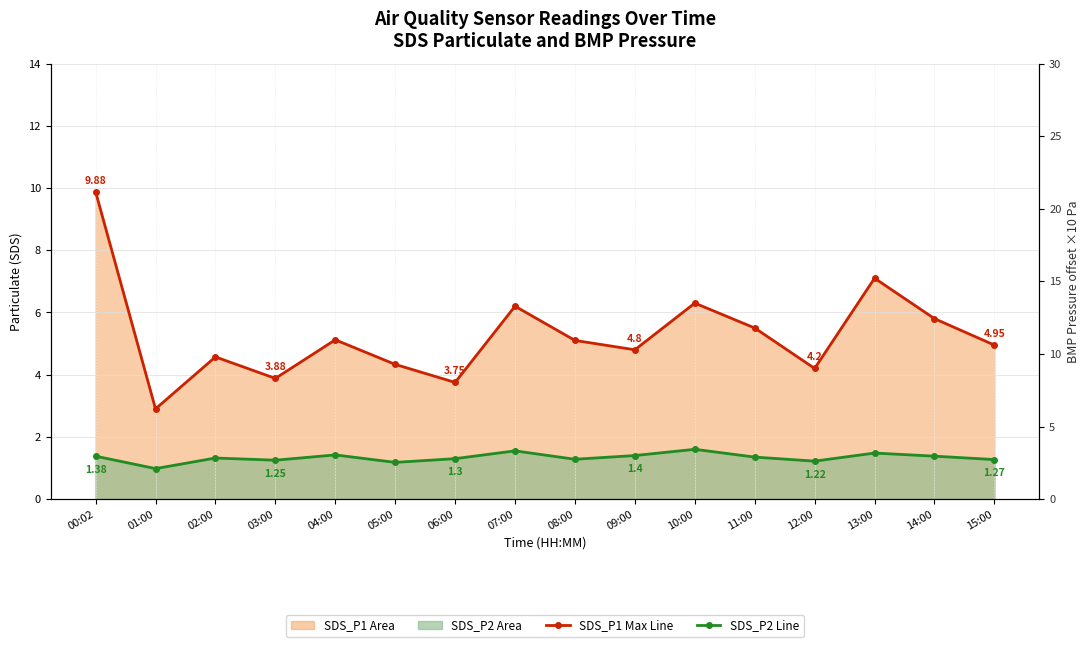

True or false: SDS_P2 Line and SDS_P1 Line cross at least once.

False